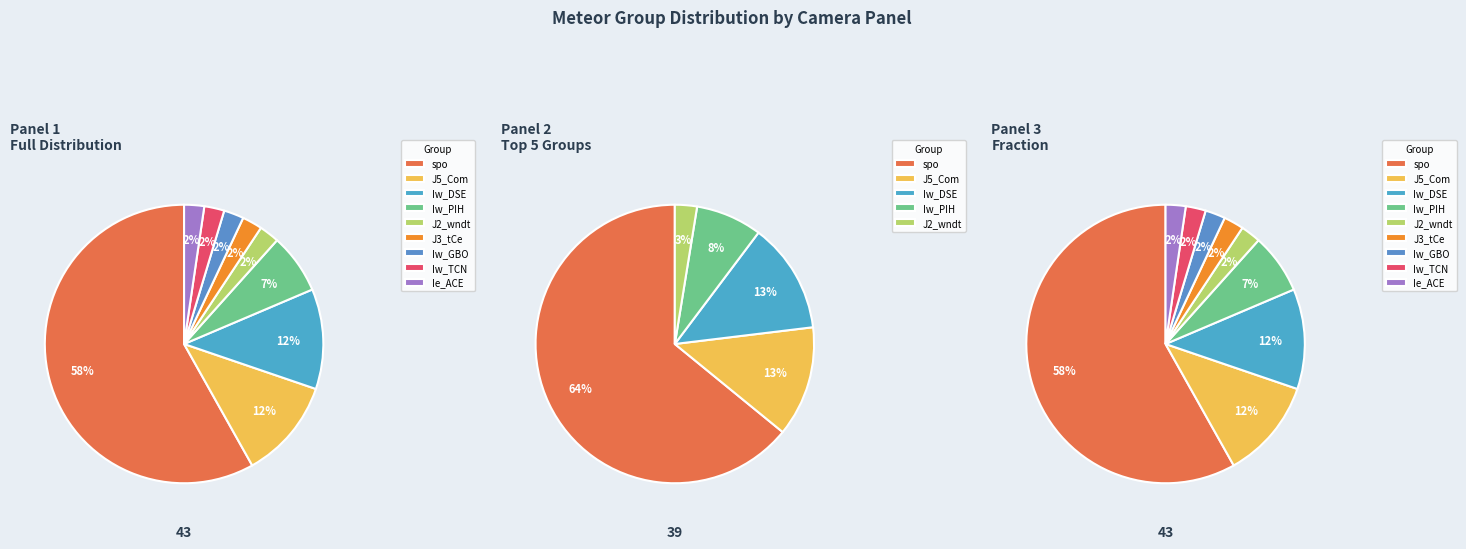

What is the smallest slice in the pie chart?

J2_wndt